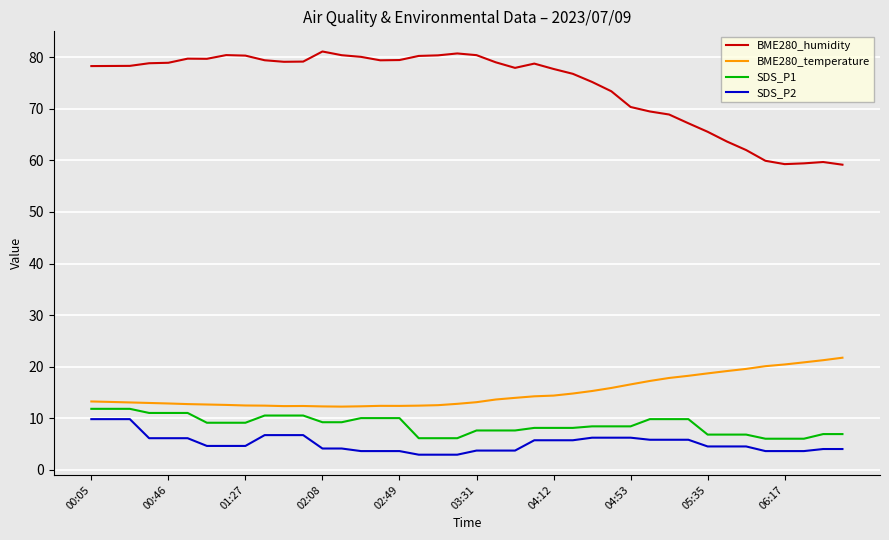

How many lines are shown in the chart?

4